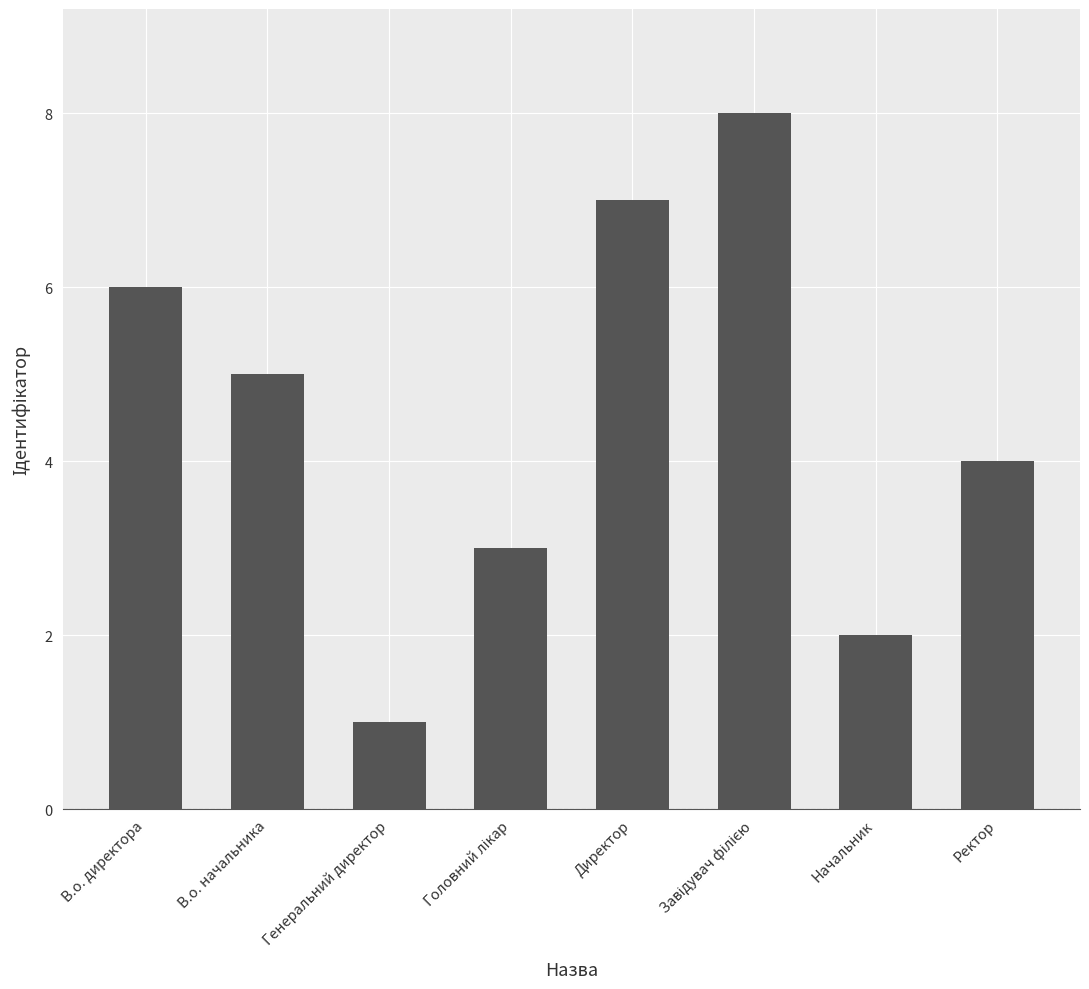

Which category has the highest value across all series?

Завідувач філією